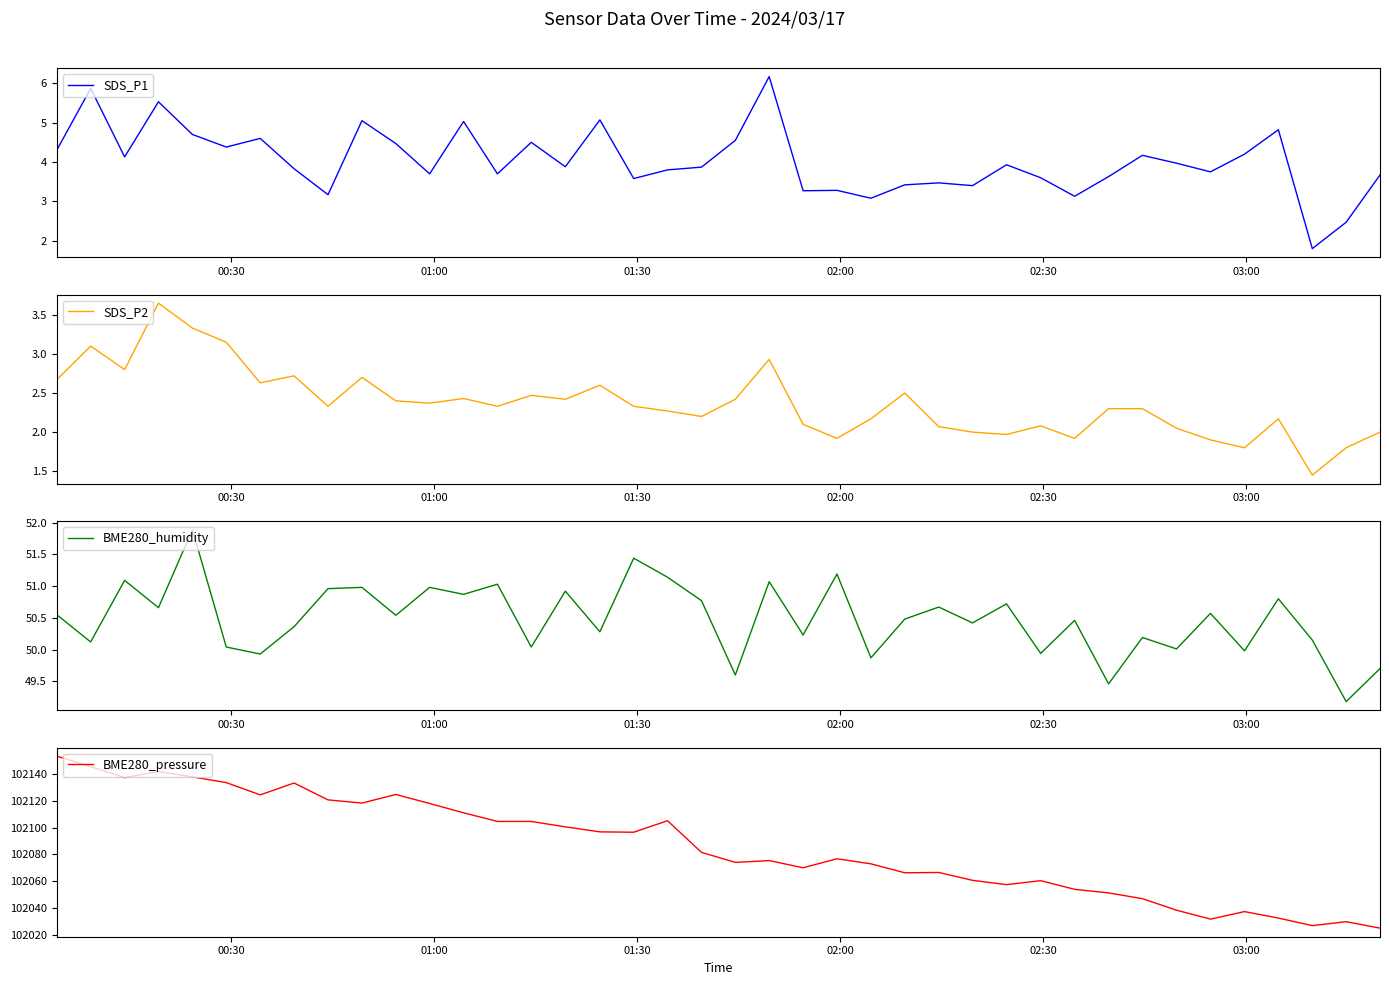

What is the minimum value for SDS_P1?

1.8